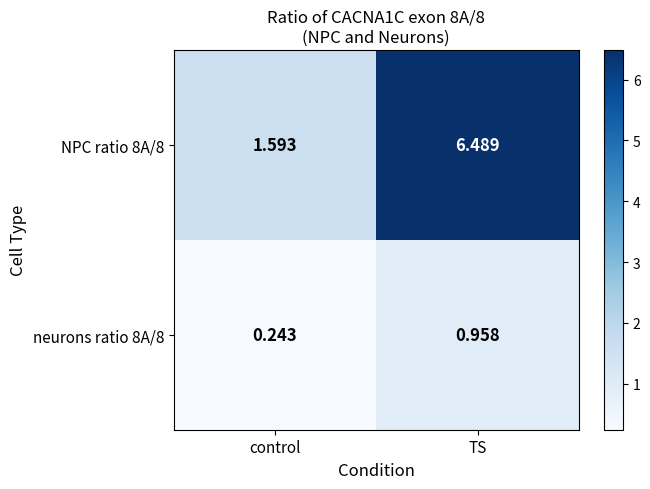

List the labels in order of NPC ratio 8A/8 value, largest first.

TS, control